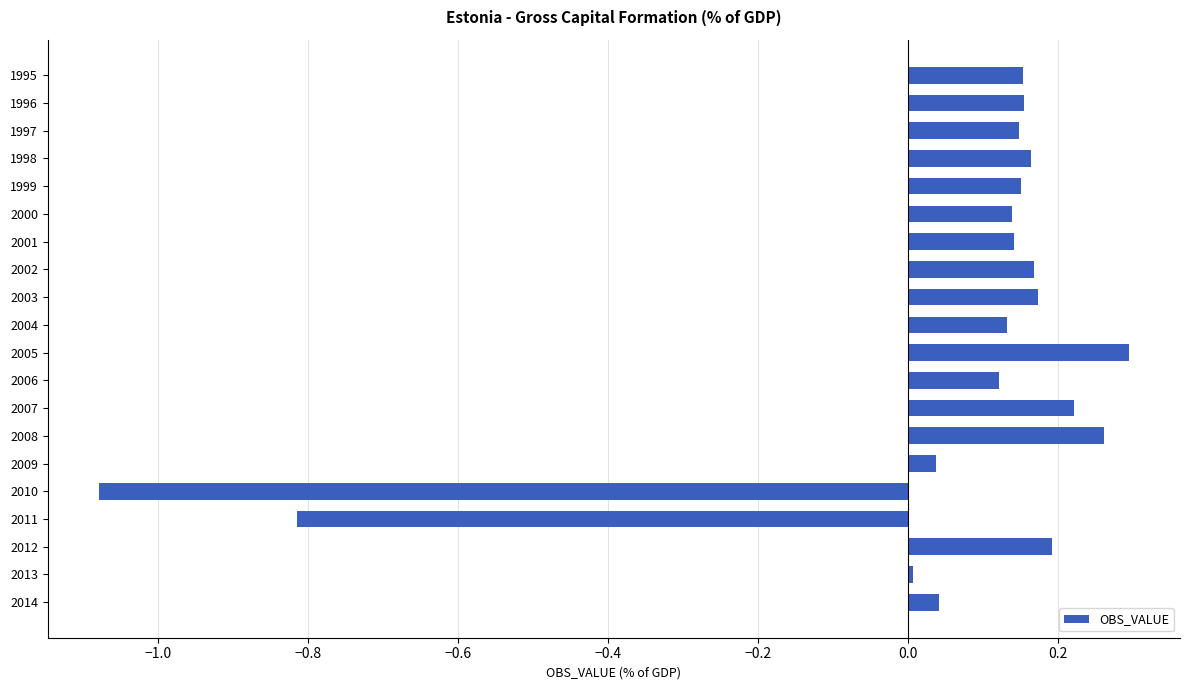

At which category does the chart reach its peak across all series?

2005